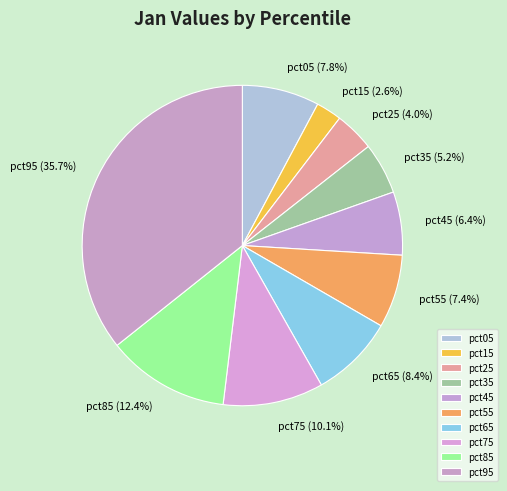

How many segments does this pie chart have?

10